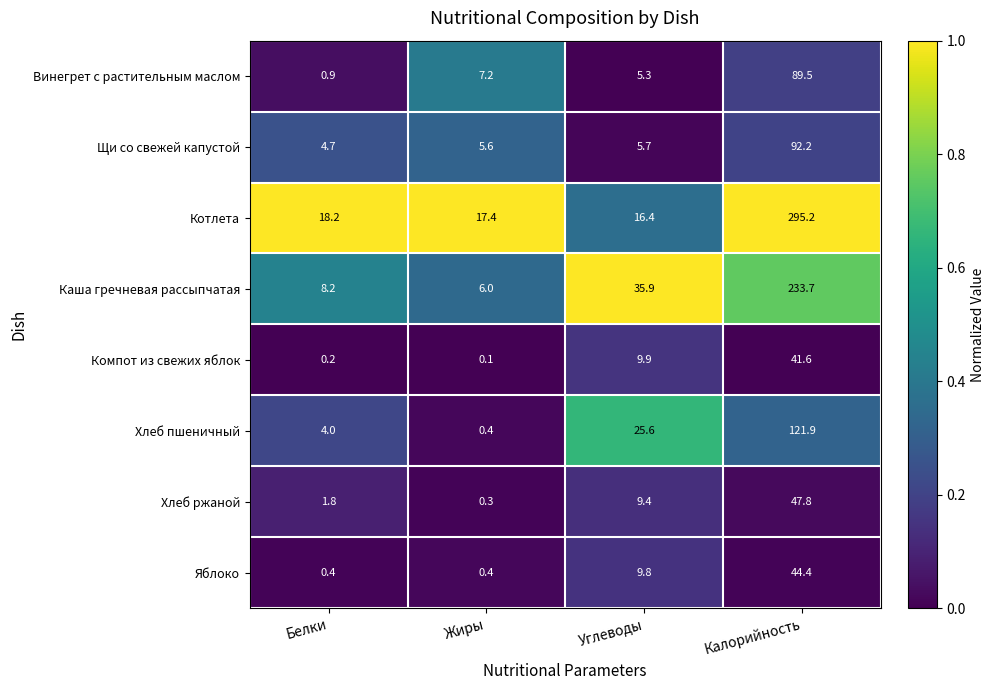

Which series has the widest spread of values?

Котлета